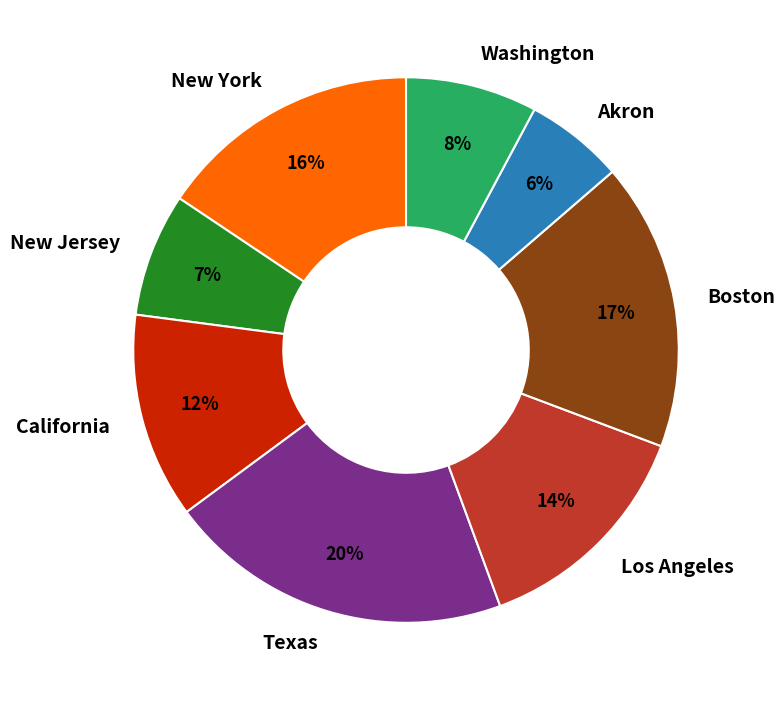

To the nearest percent, what portion does Boston represent?

17%